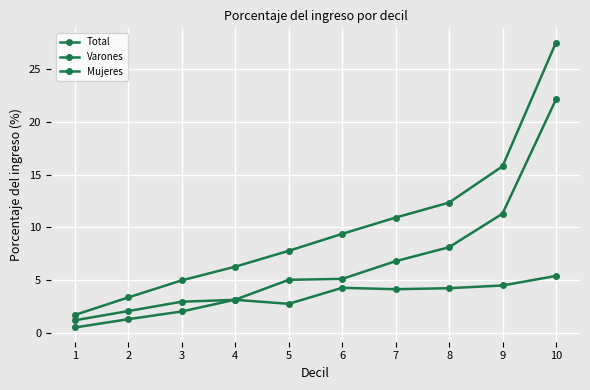

Where does the Total series first go above 9?

6